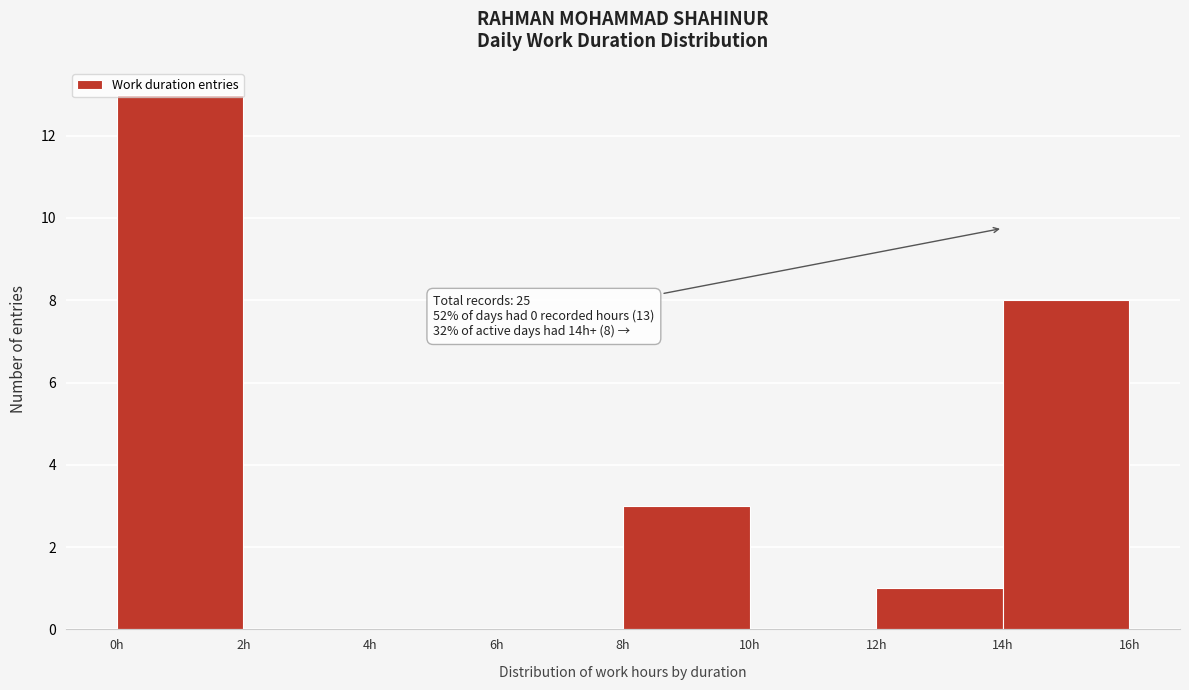

Over which range of the x-axis is the bar tallest?

0 to 2